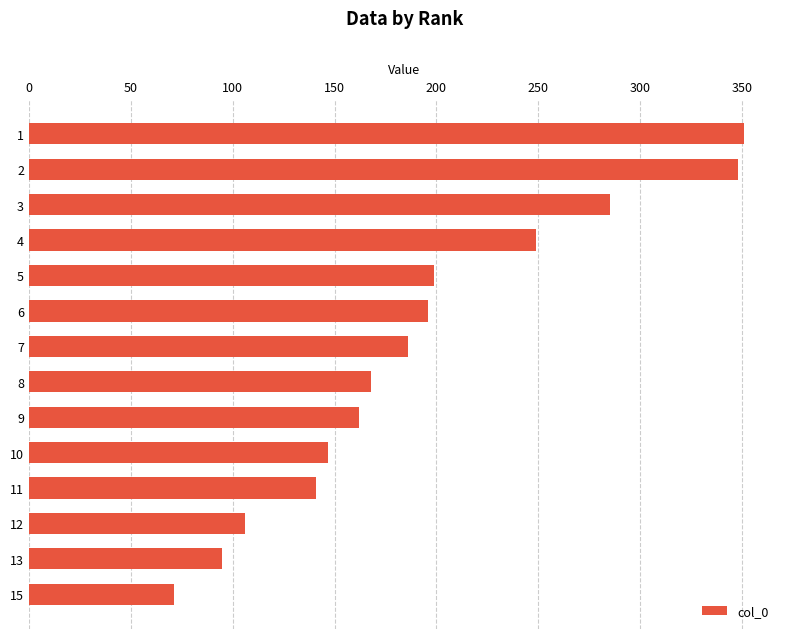

The value at 1 is 469. True or false?

False